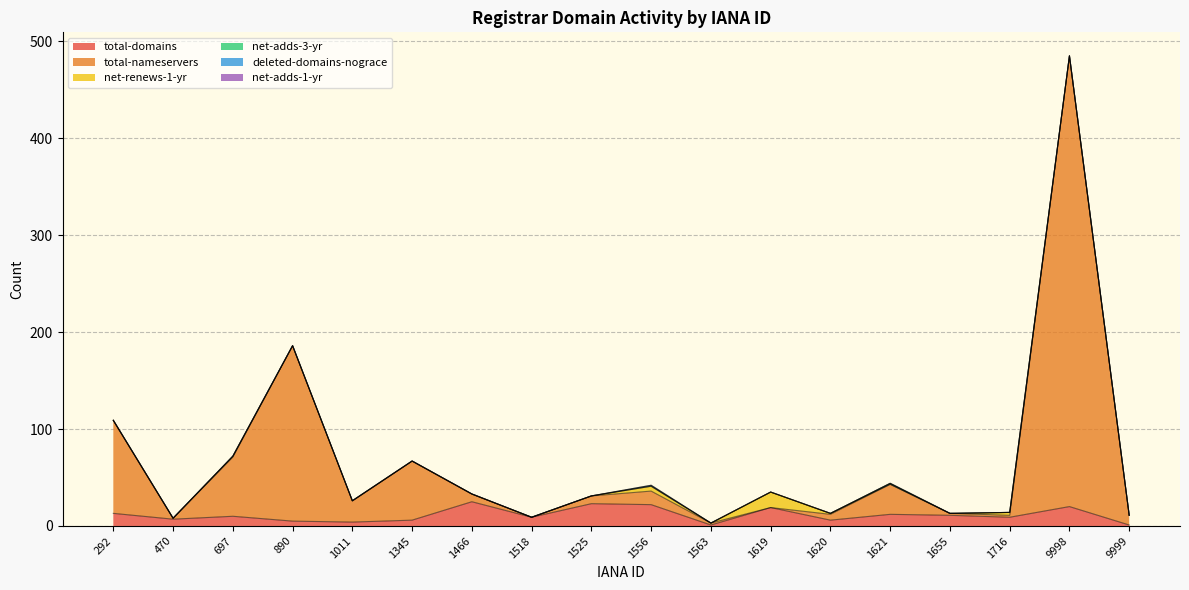

List the labels in order of net-adds-1-yr value, largest first.

292, 470, 697, 890, 1011, 1345, 1466, 1518, 1525, 1556, 1563, 1619, 1620, 1621, 1655, 1716, 9998, 9999